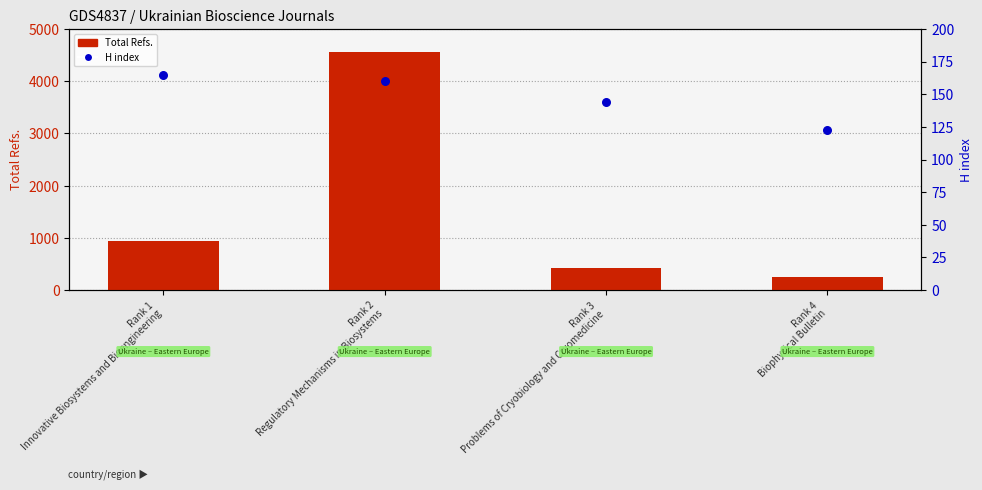

At which category is the sum across all series the highest?

Rank 2
Regulatory Mechanisms in Biosystems